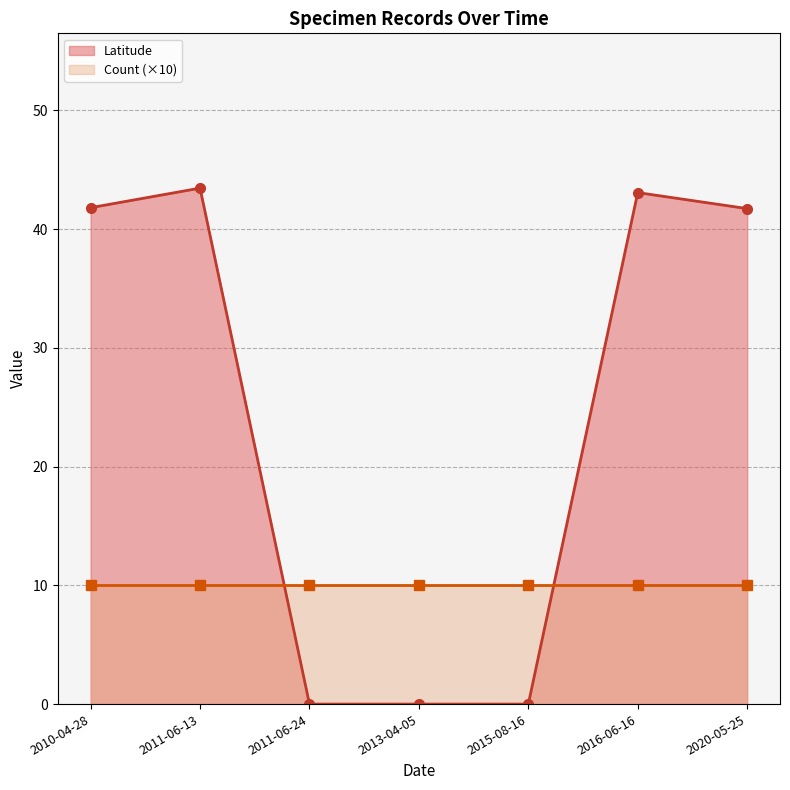

At which label does the data first exceed 41?

2010-04-28